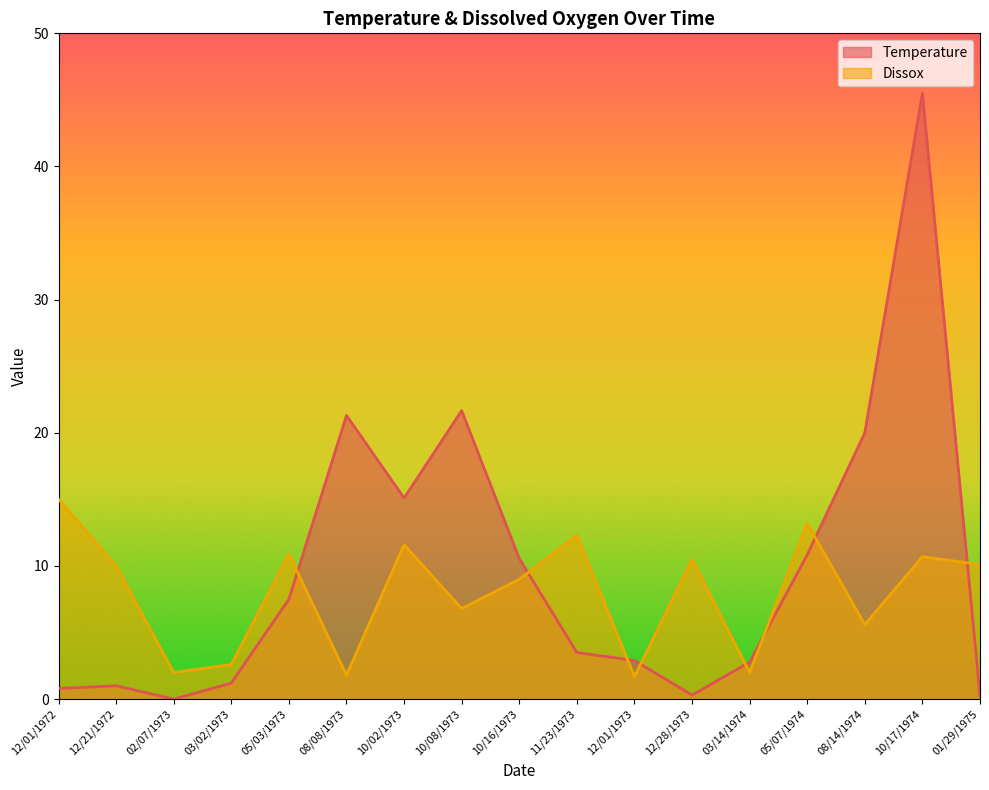

How many values in the Dissox series are below 10?

8